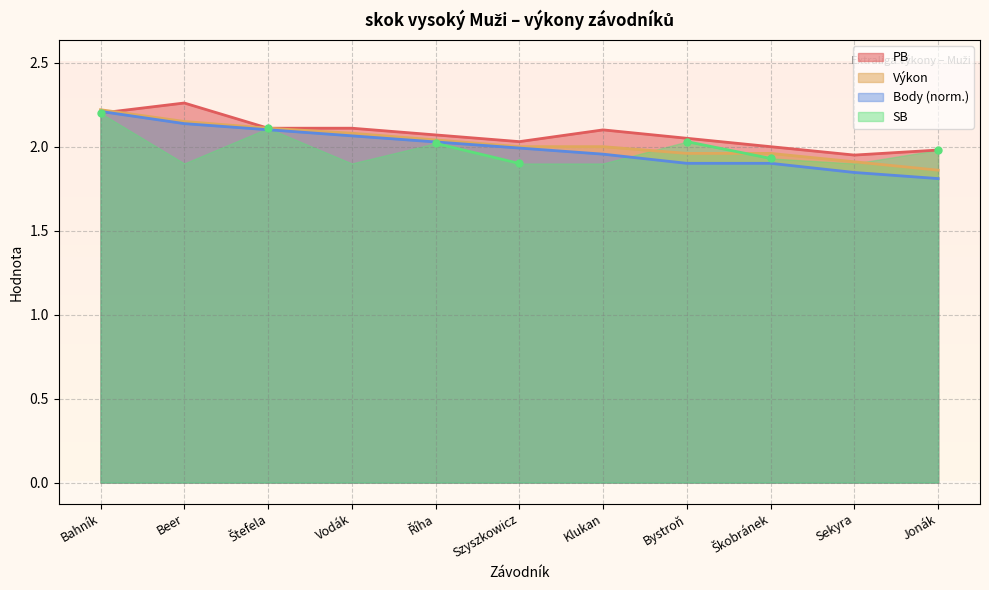

The value of Body (norm.) at Jonák is 1.8. True or false?

True